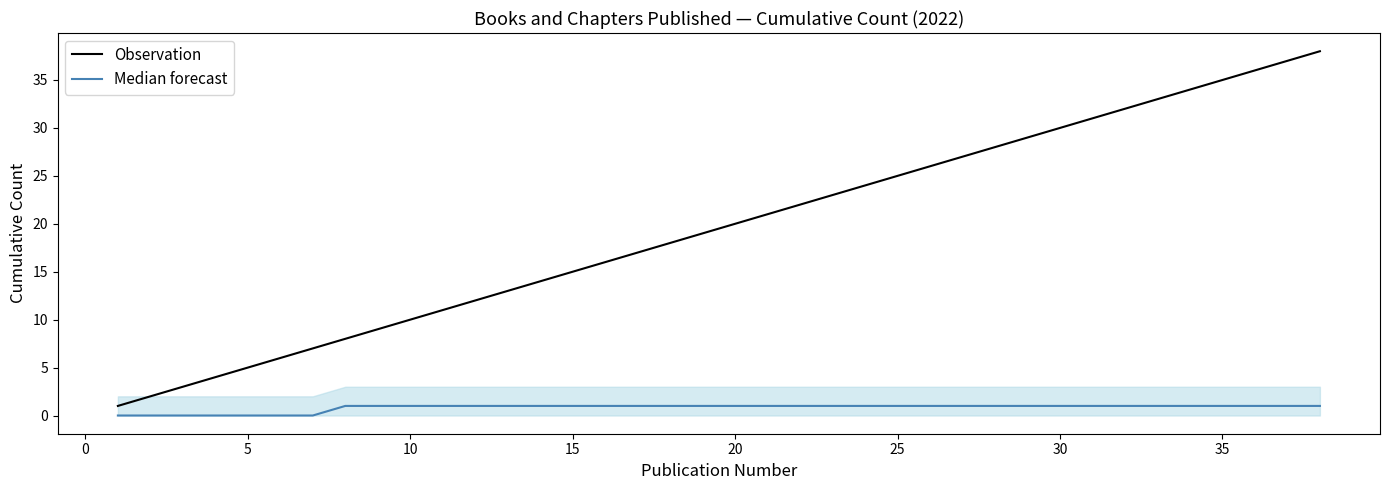

What are all the series names shown in the legend?

Observation, Median forecast